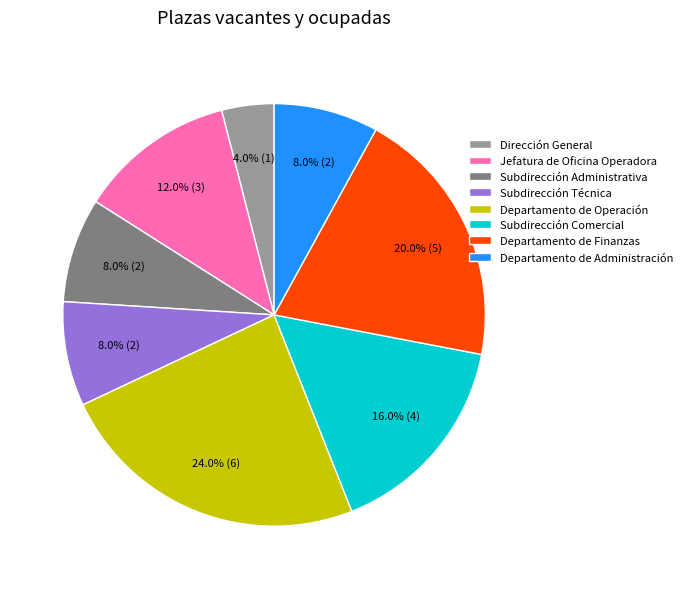

What percentage is the Subdirección Comercial slice, to the nearest percent?

16%